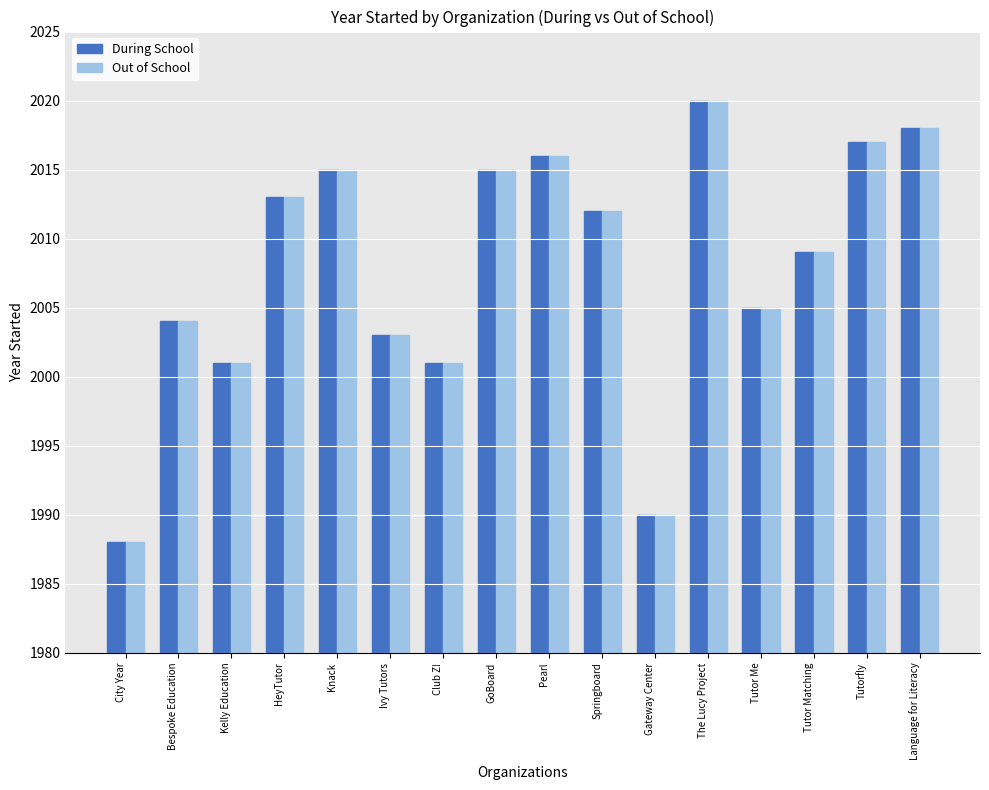

The value of Out of School at Bespoke Education is 3111. True or false?

False